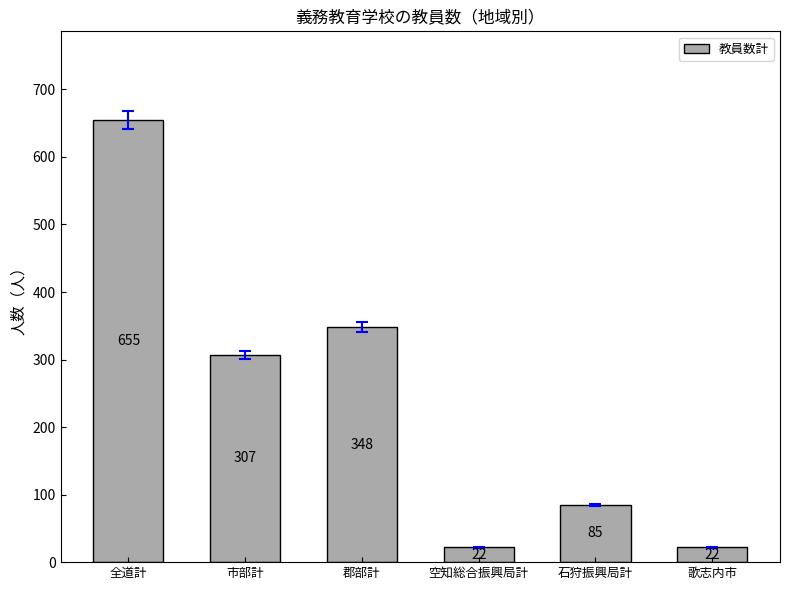

Reading left to right, extract all data points from this chart.

655	307	348	22	85	22